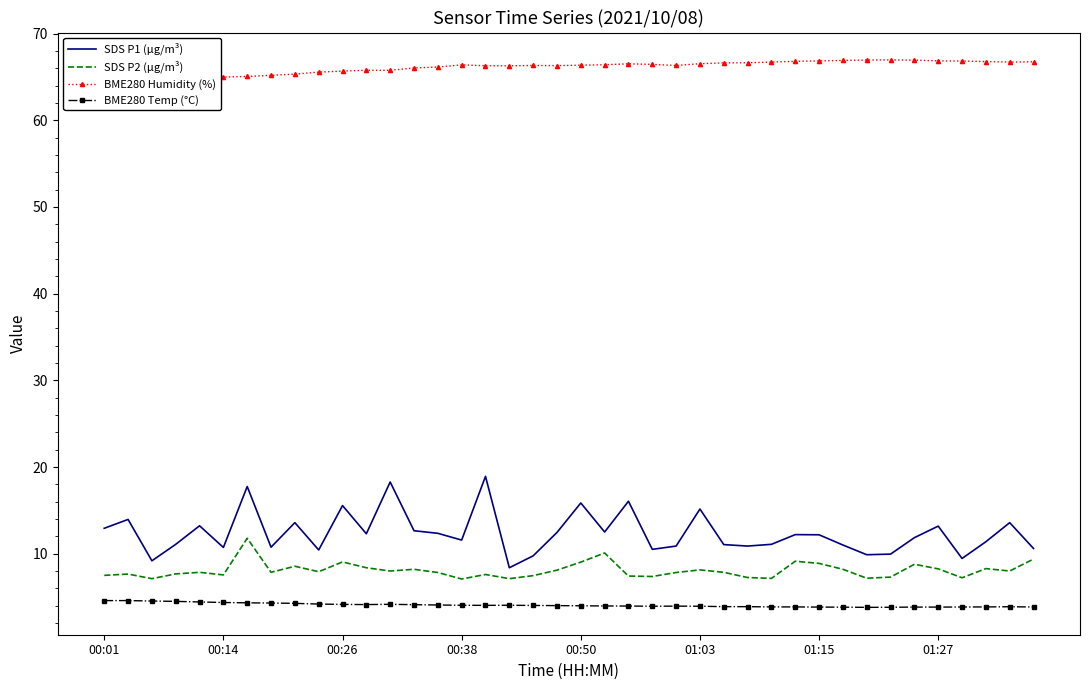

What is the value of the BME280 Temp (°C) point at the 32nd from the left?

3.8